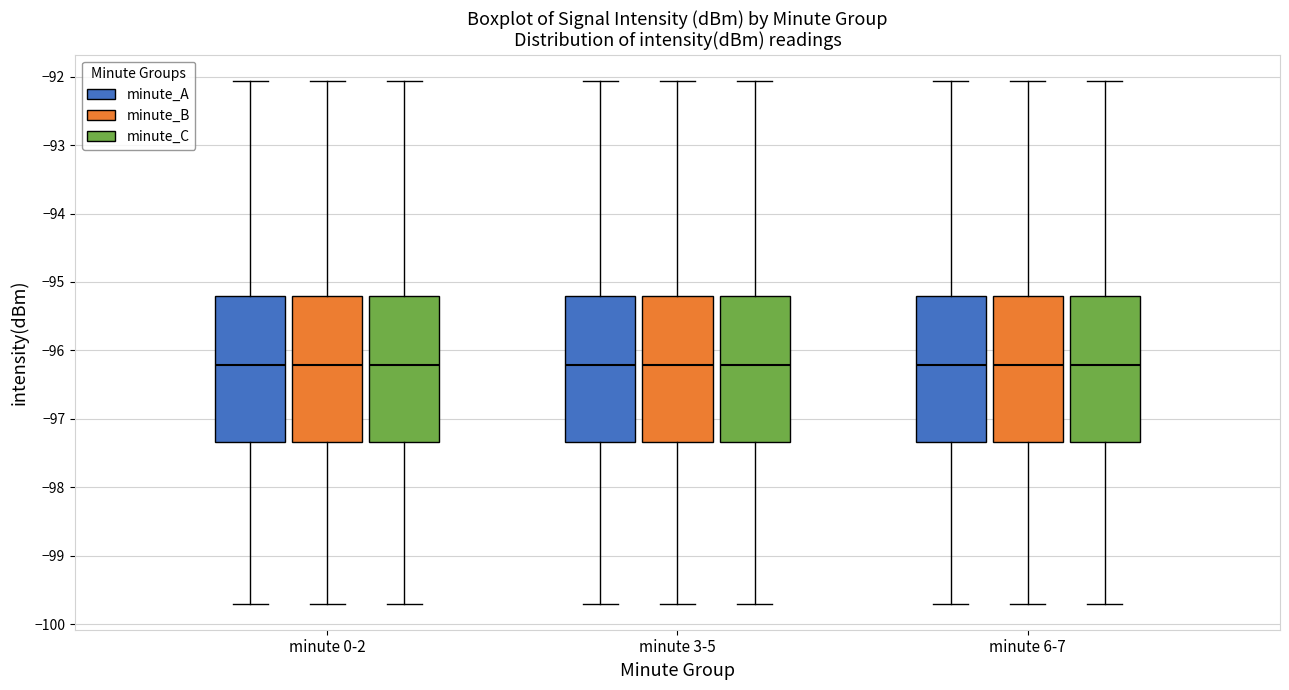

Where does the upper whisker of the box for minute 0-2 (minute_A) end on the y-axis? The values are not printed on the chart, so give them approximately, as read against the axis.

-92.1